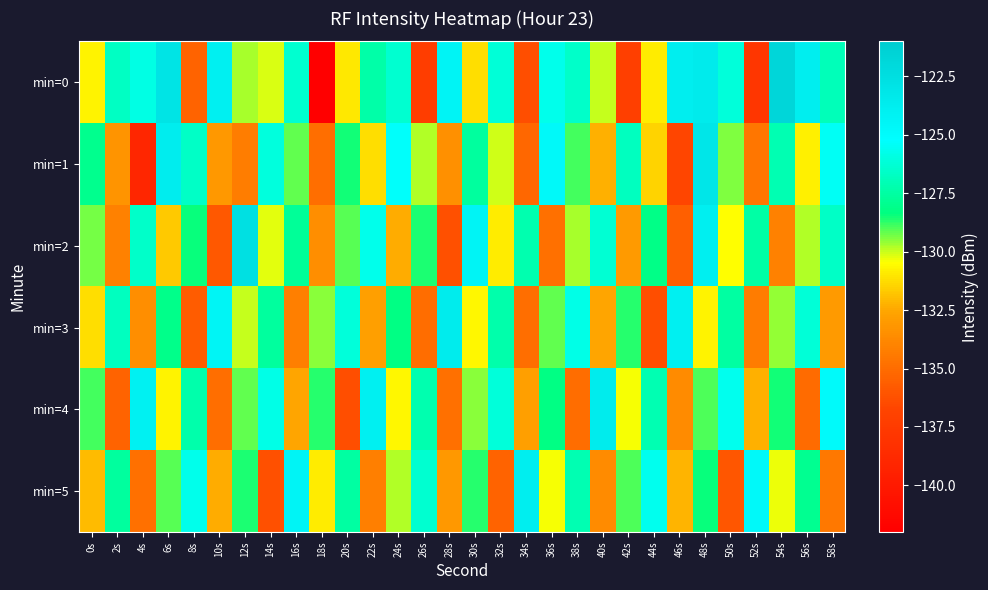

Which label corresponds to the smallest value in the chart?

18s